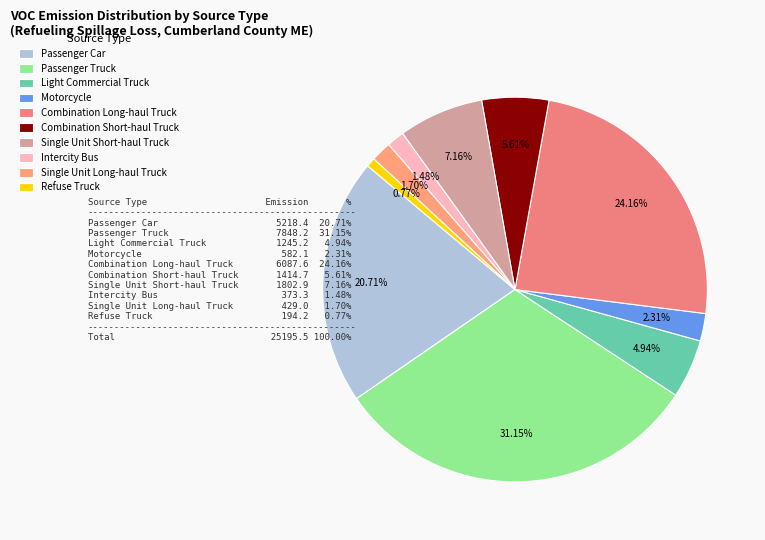

Does Refuse Truck account for over 50% of the chart?

No